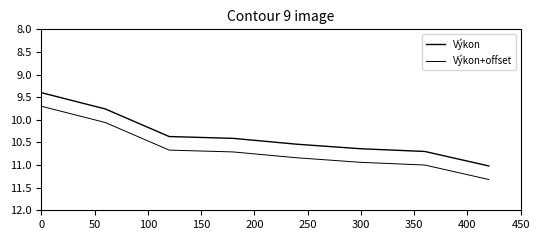

Does the chart have visible grid lines?

No